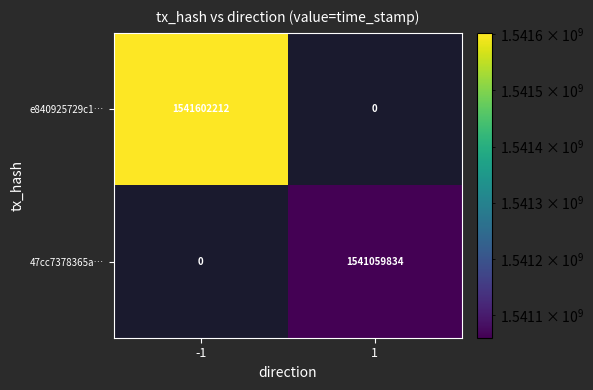

Is the value of 47cc7378365a… at 1 greater than the value of e840925729c1… at -1?

No